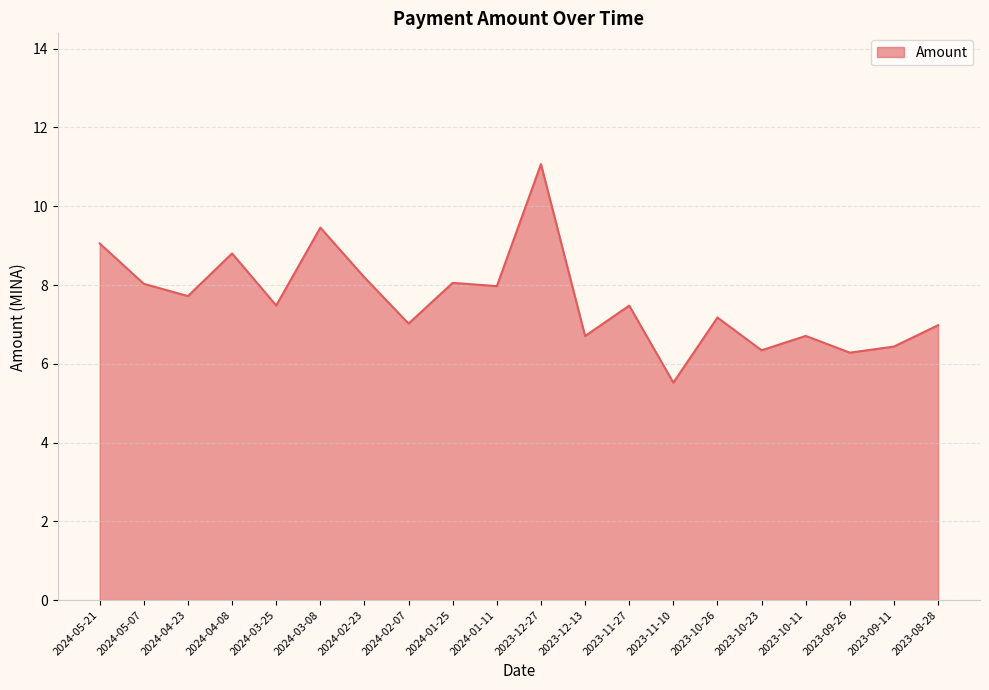

The value at 2024-05-07 is 8.0. True or false?

True